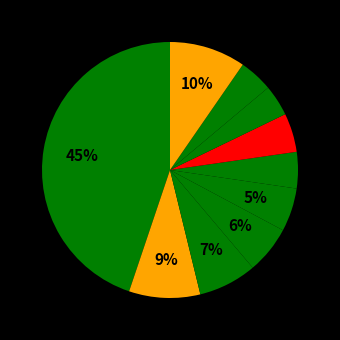

Is there any slice that represents more than half of the pie?

No